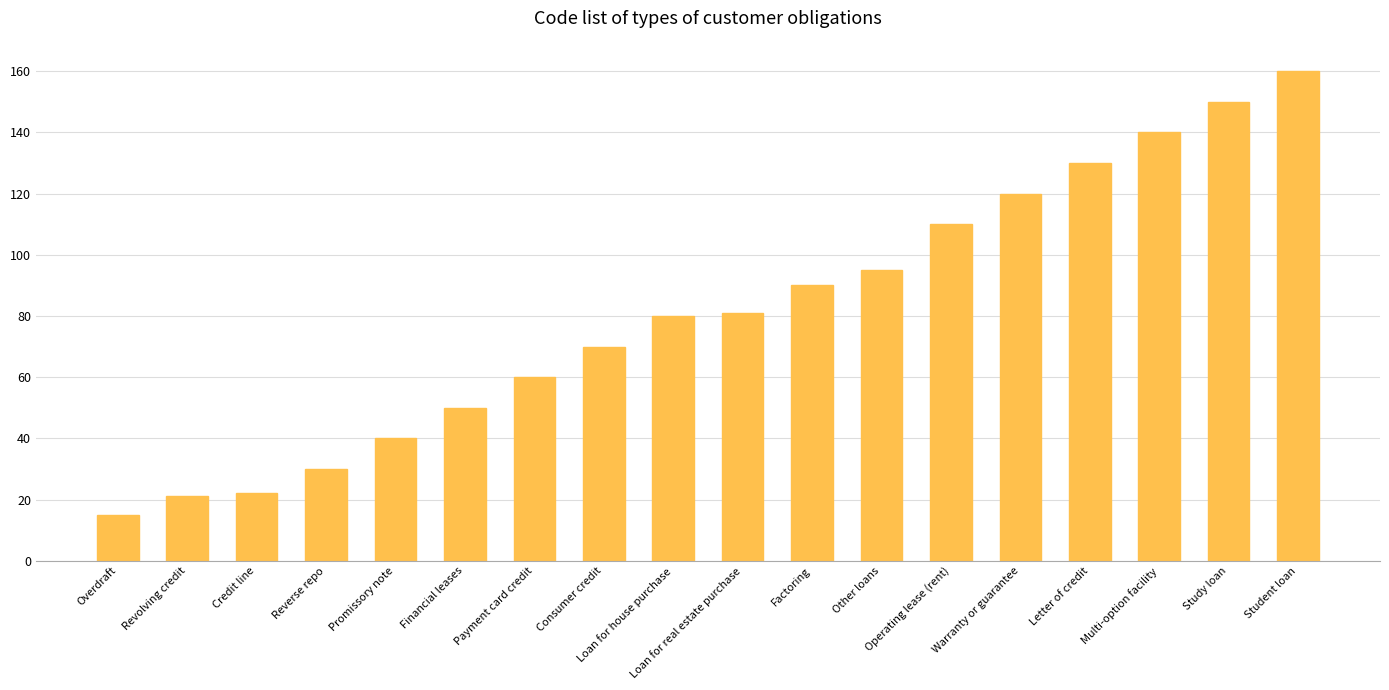

What is the smallest value displayed?

15